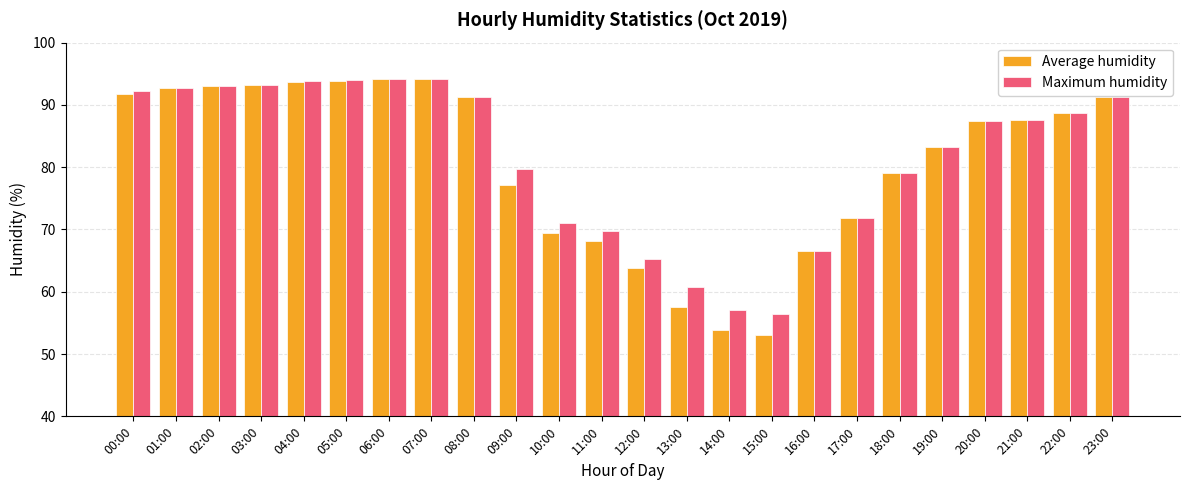

Read the Average humidity value at 06:00.

94.1